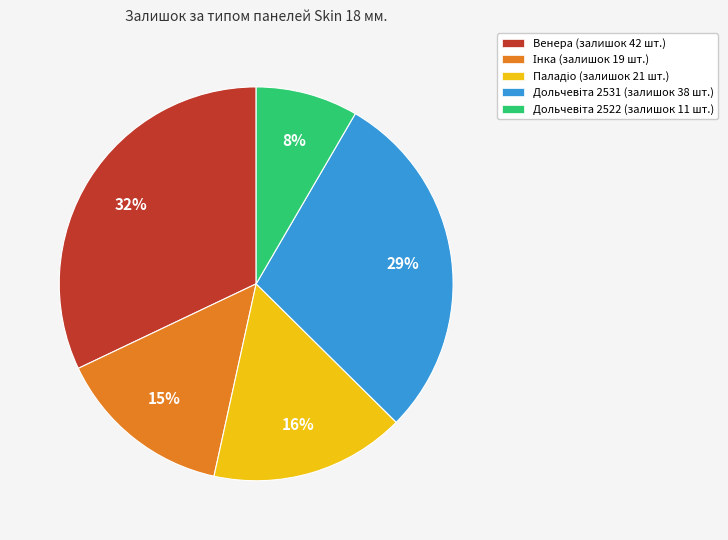

Is there a majority slice in this chart?

No